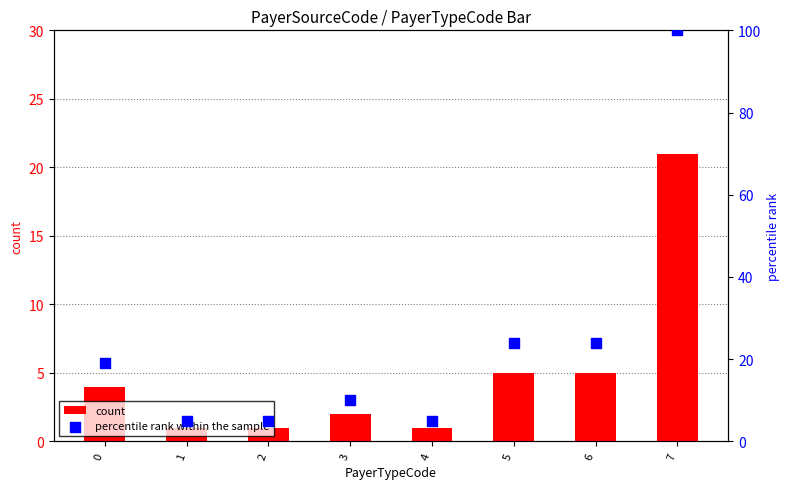

Is the value of count at 7 greater than the value of percentile rank within the sample at 7?

No